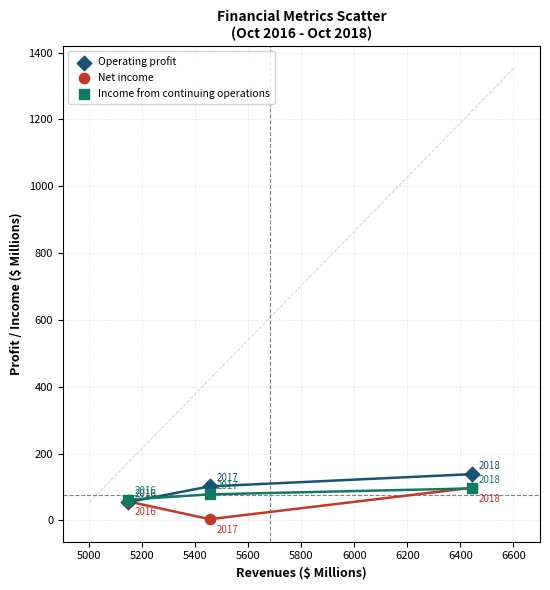

In the Net income series, what Y value is closest to 50?

57.2